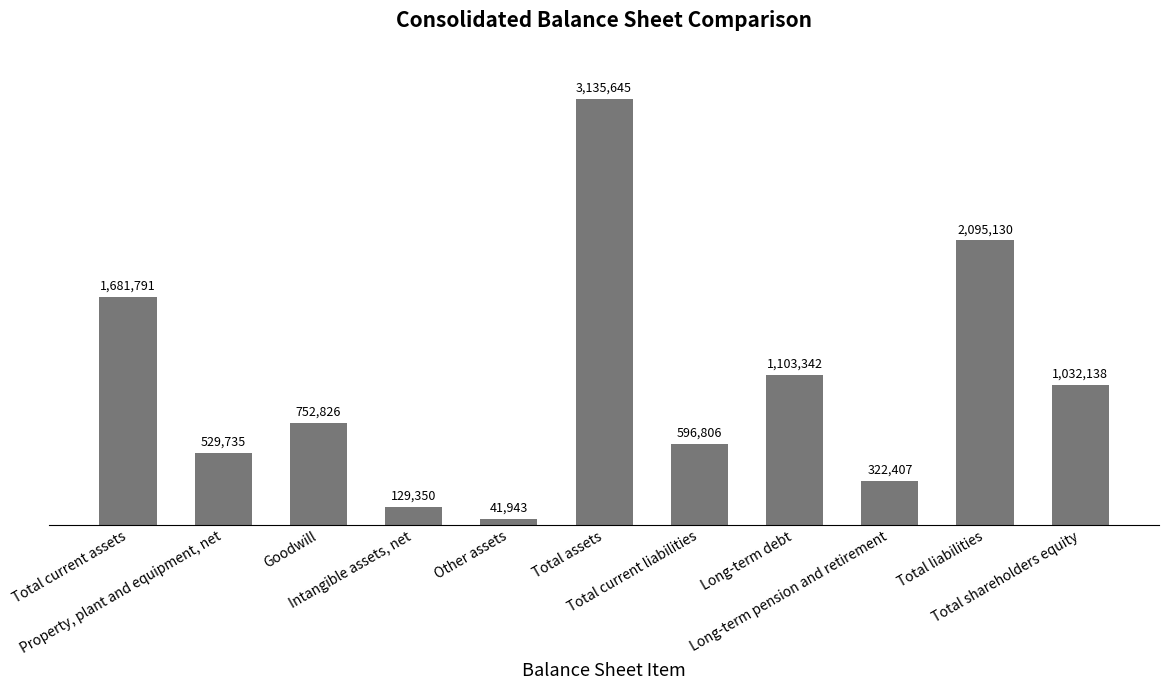

What is the greatest value displayed?

3135645